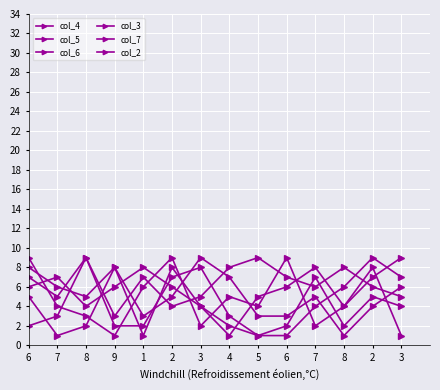

How many distinct data groups are displayed?

6